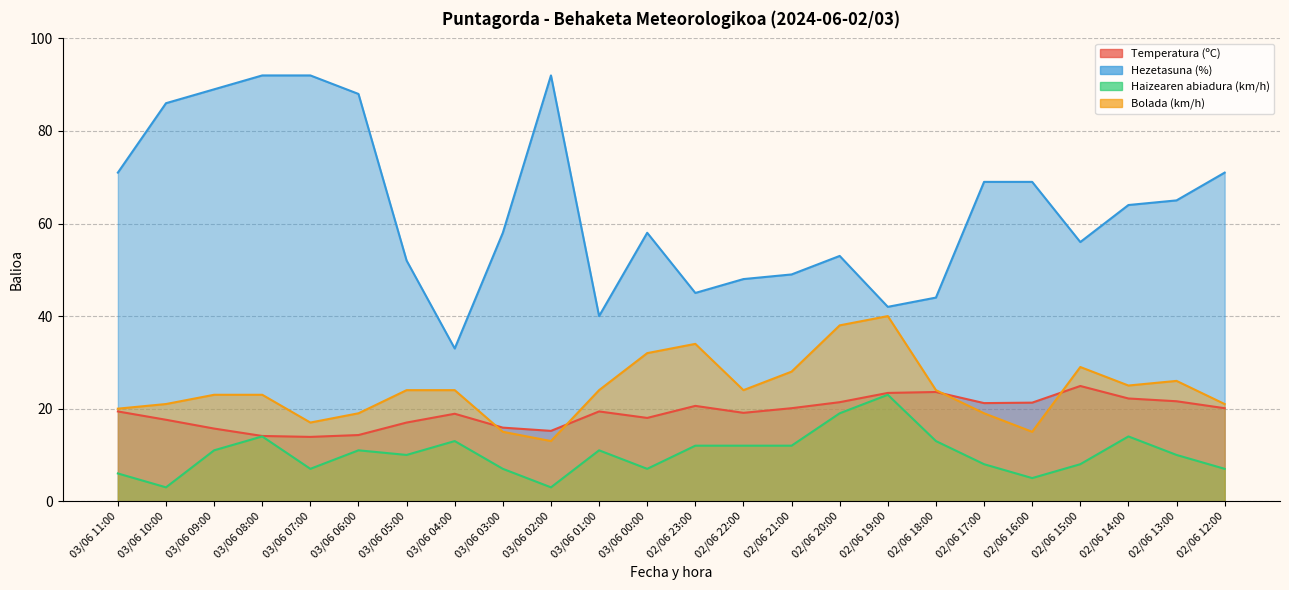

At which category is the sum across all series the highest?

03/06 08:00